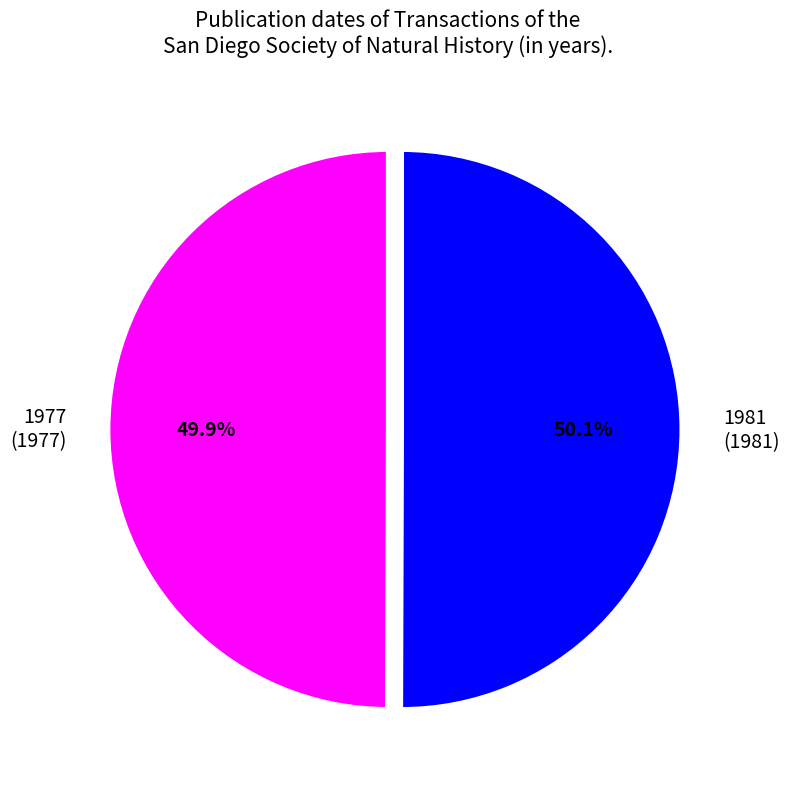

How many slices are in this pie chart?

2